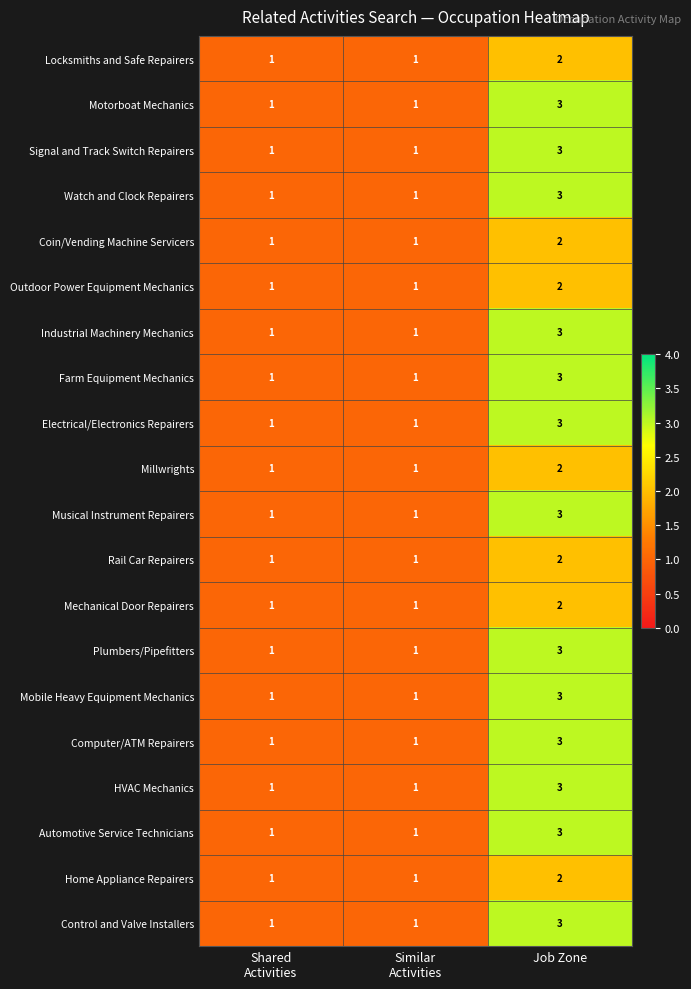

True or false: Electrical/Electronics Repairers has a value of 1 at Job Zone.

False